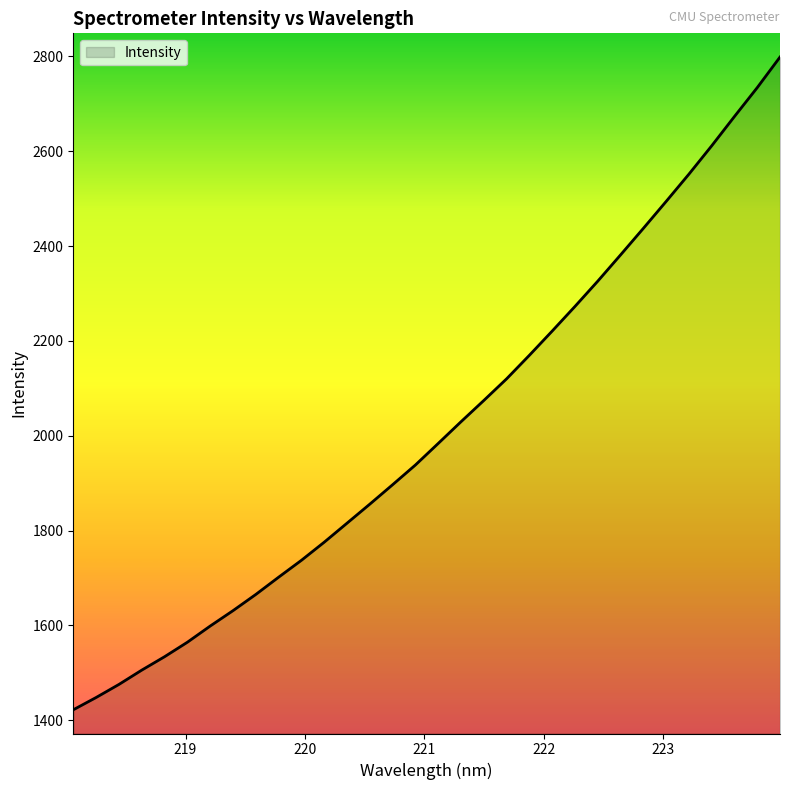

Does the chart have visible grid lines?

No